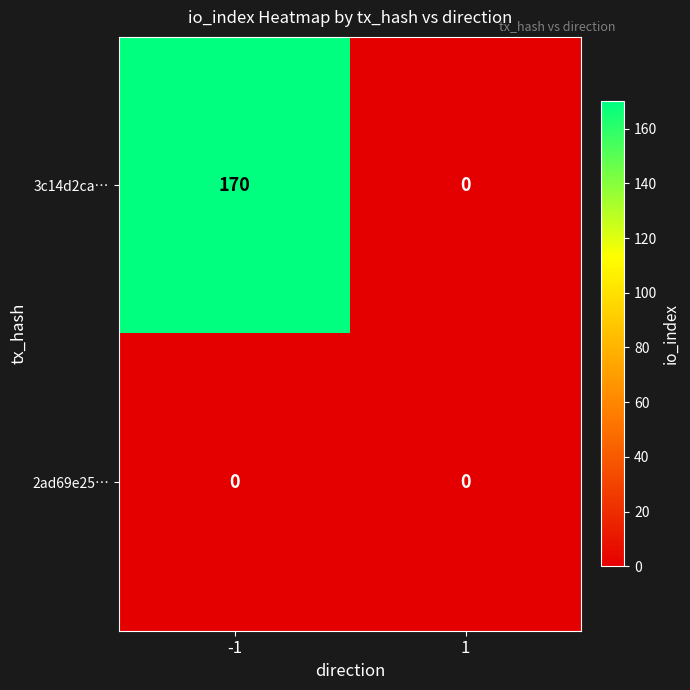

List the series in order of their peak value, lowest first.

2ad69e25…, 3c14d2ca…